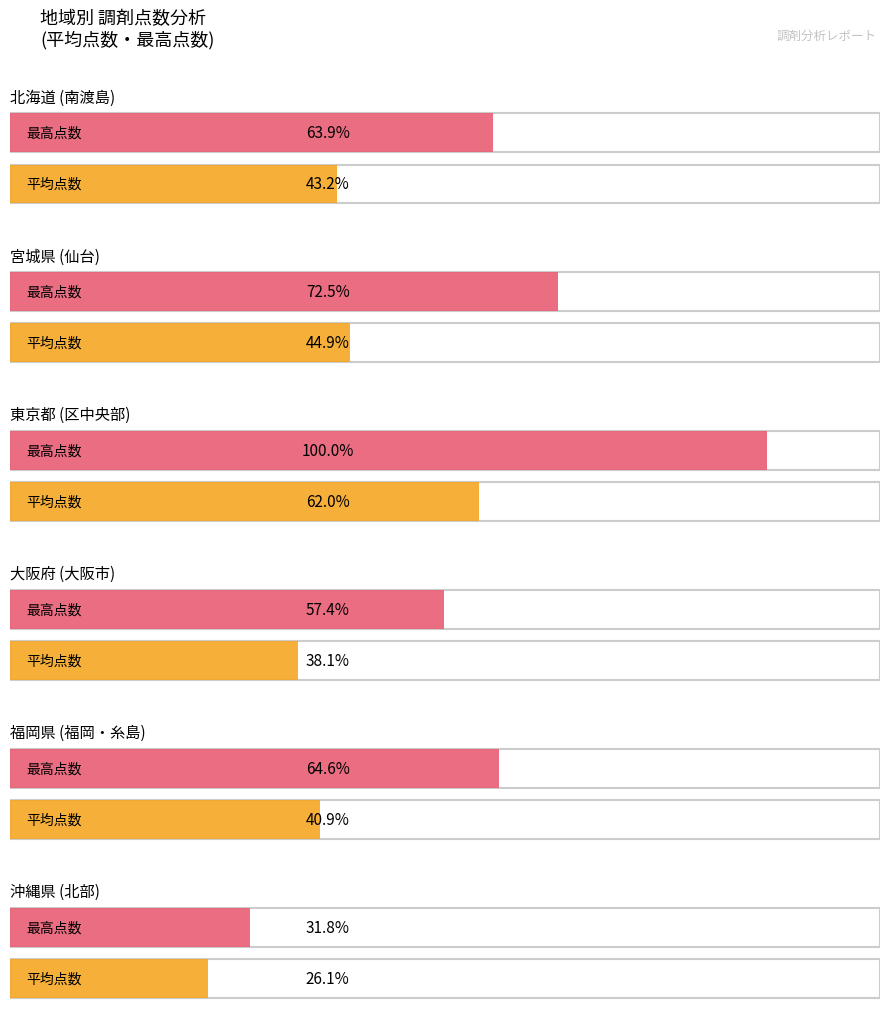

Between 0 and 3, which is larger?

3